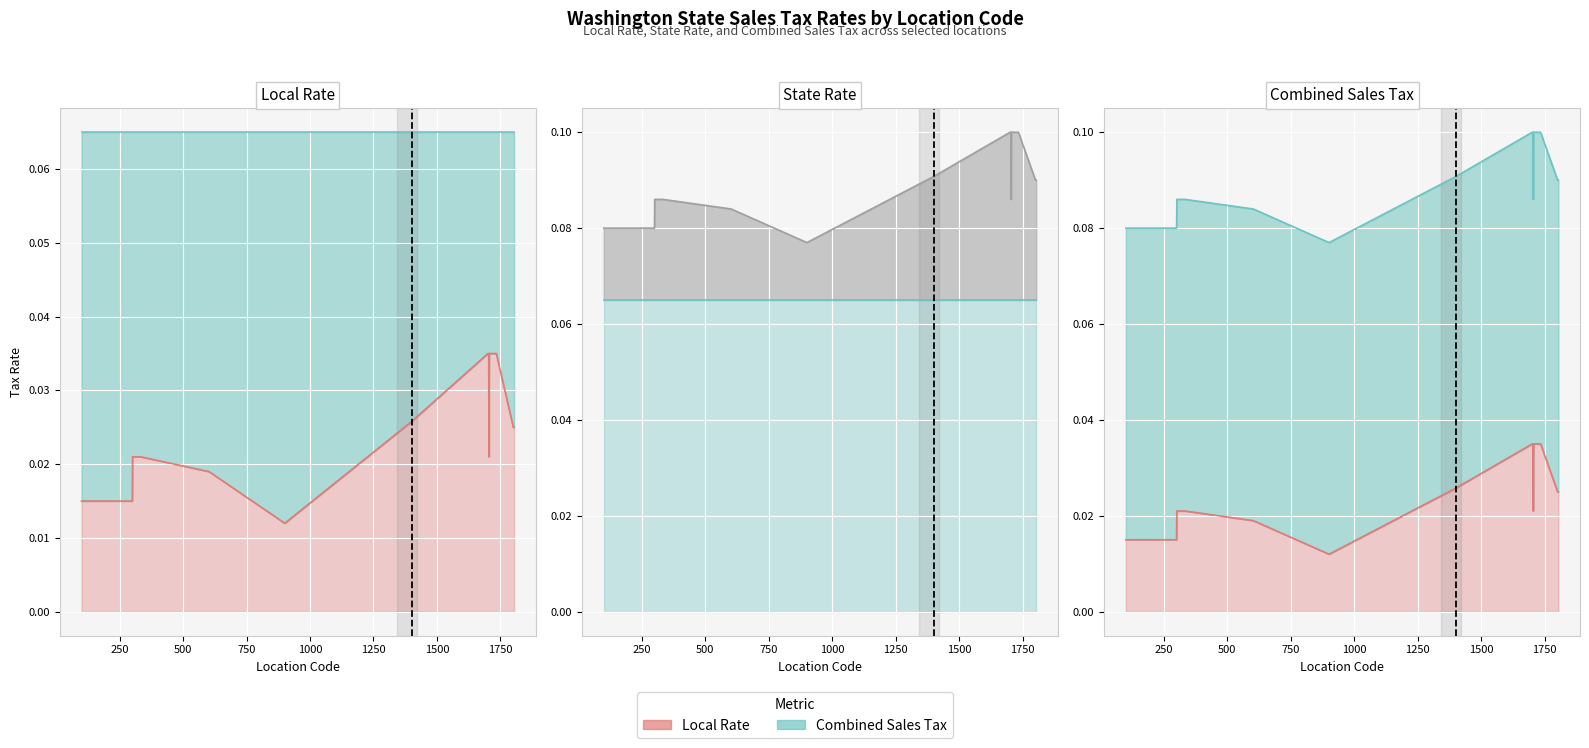

How many Combined Sales Tax values are between 0 and 1?

20